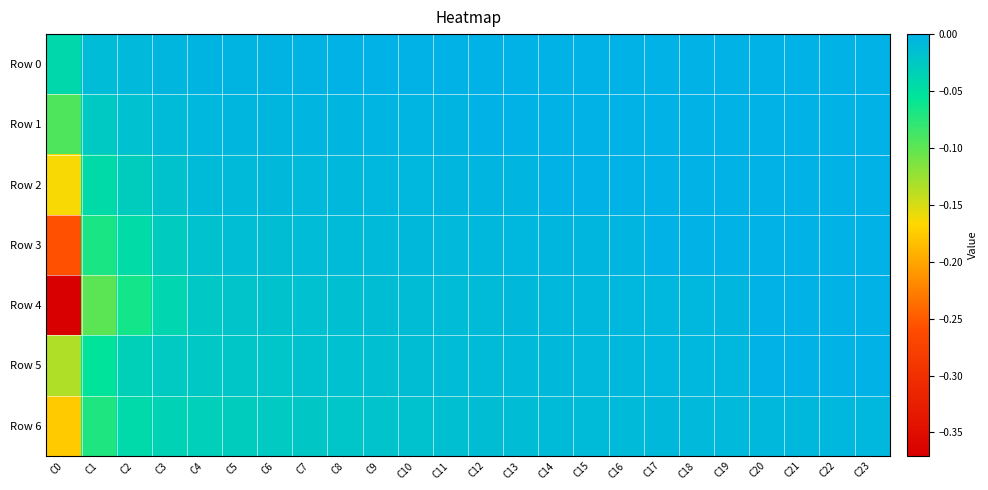

At which category is the sum across all series the highest?

C23